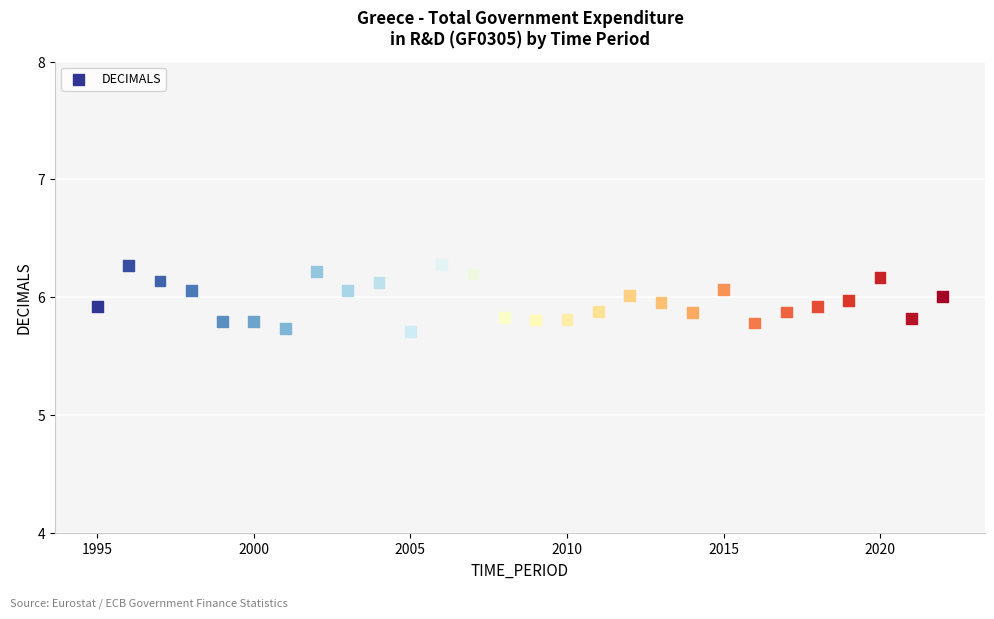

What is the range of X values (max minus min)?

27.0